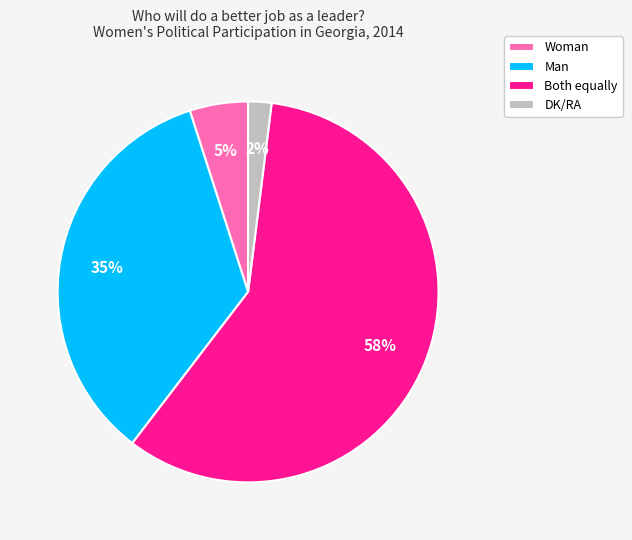

Rank the categories by value from lowest to highest.

DK/RA, Woman, Man, Both equally